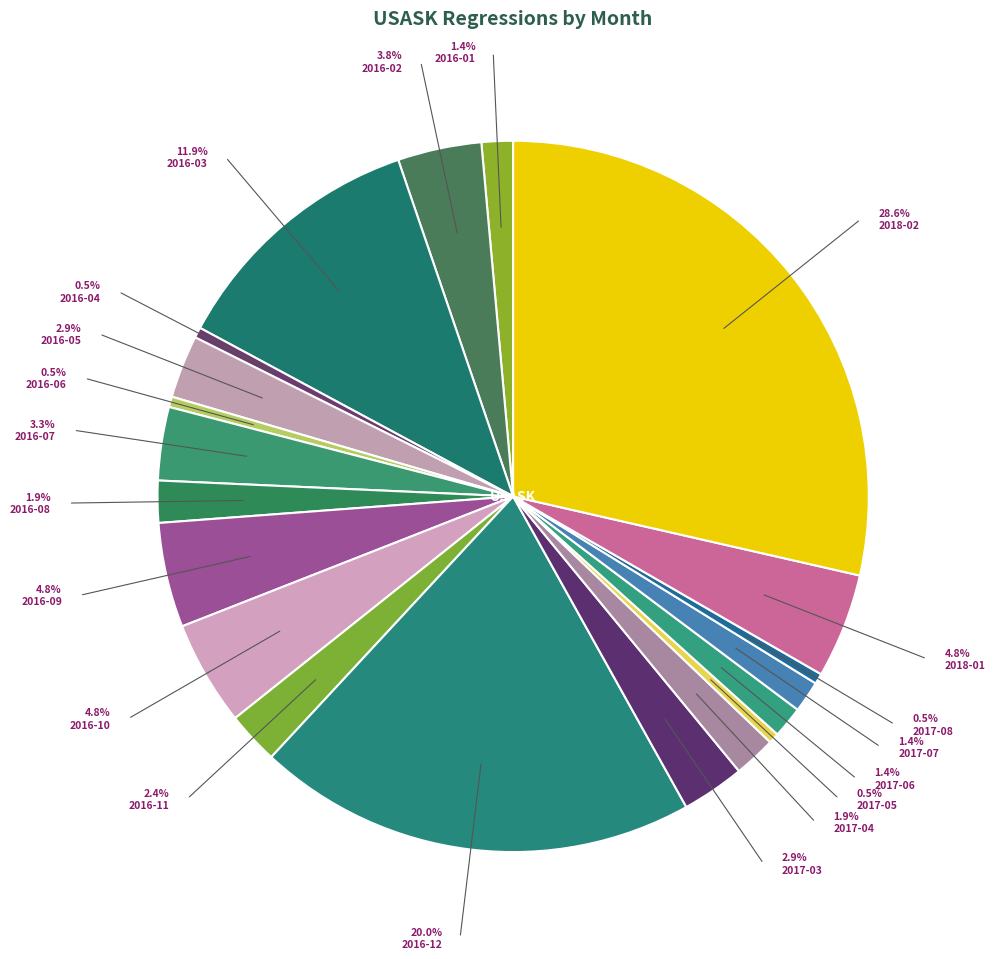

What is the change in value from 2017-04 to 2018-01?

+6